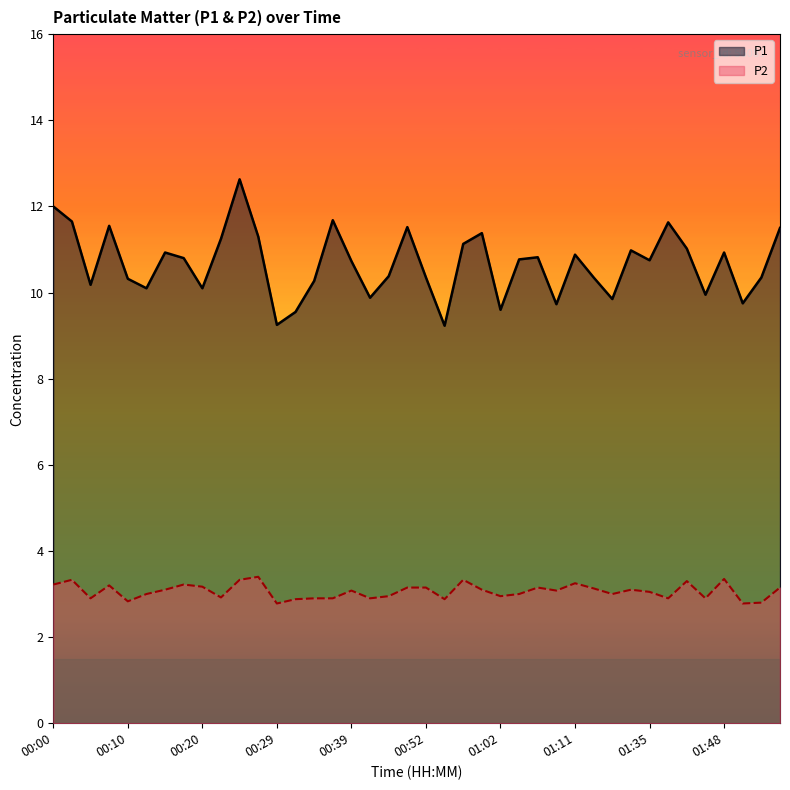

How many series are shown in this chart?

2